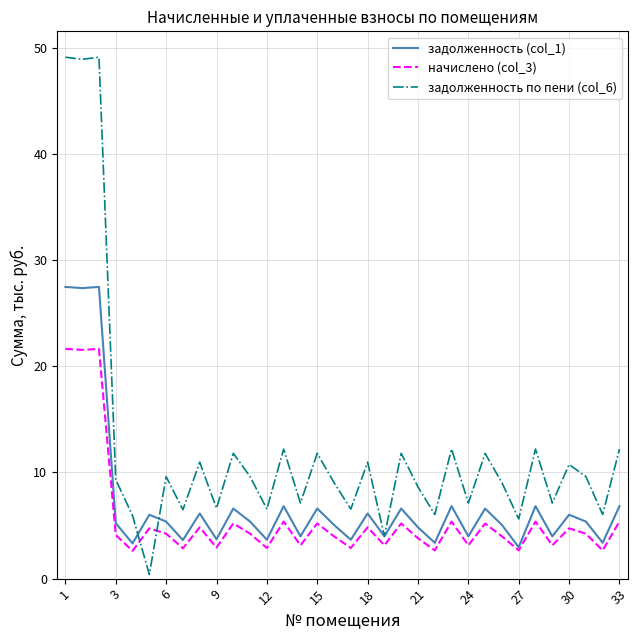

Which series has the widest spread of values?

задолженность по пени (col_6)